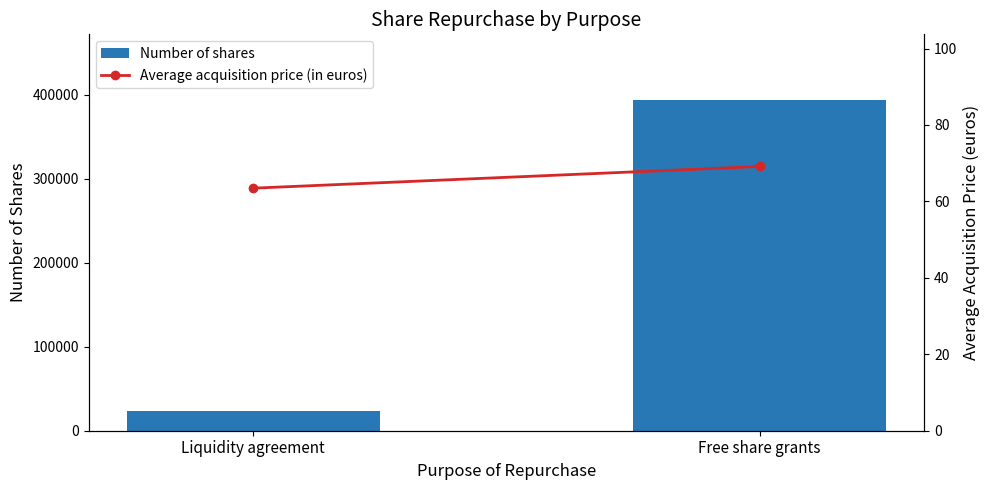

What is the label of the 1st bar from the left?

Liquidity agreement